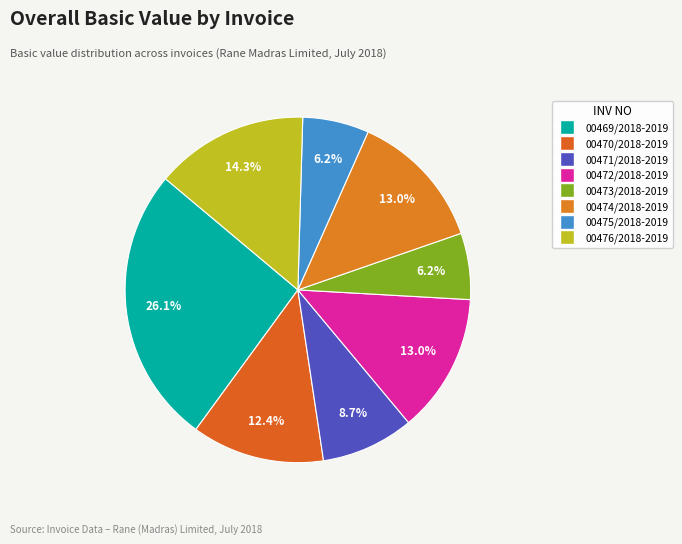

The 00472/2018-2019 slice represents 7% of the pie. True or false?

False